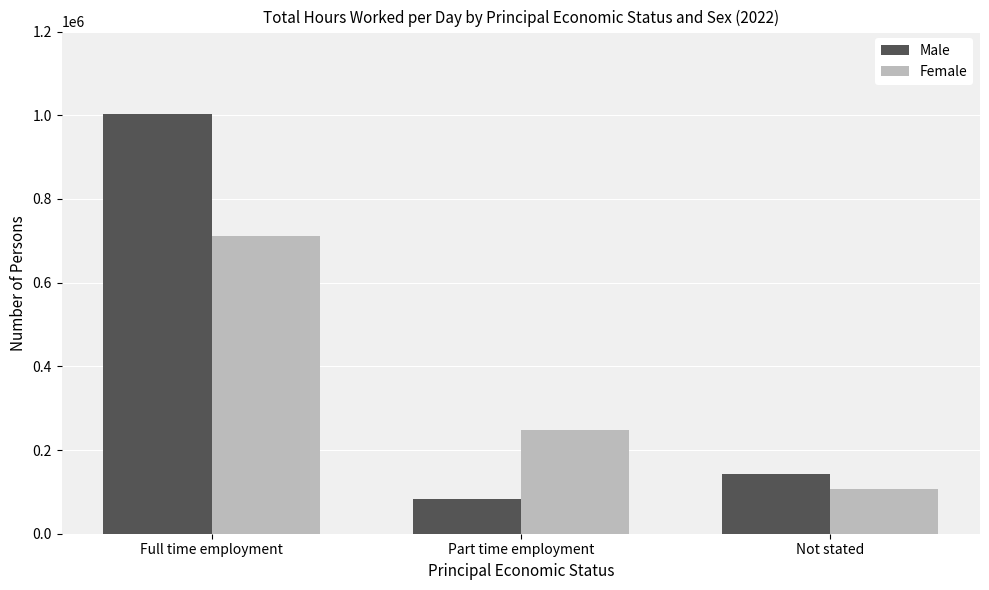

What is the label of the 3rd bar from the right?

Full time employment